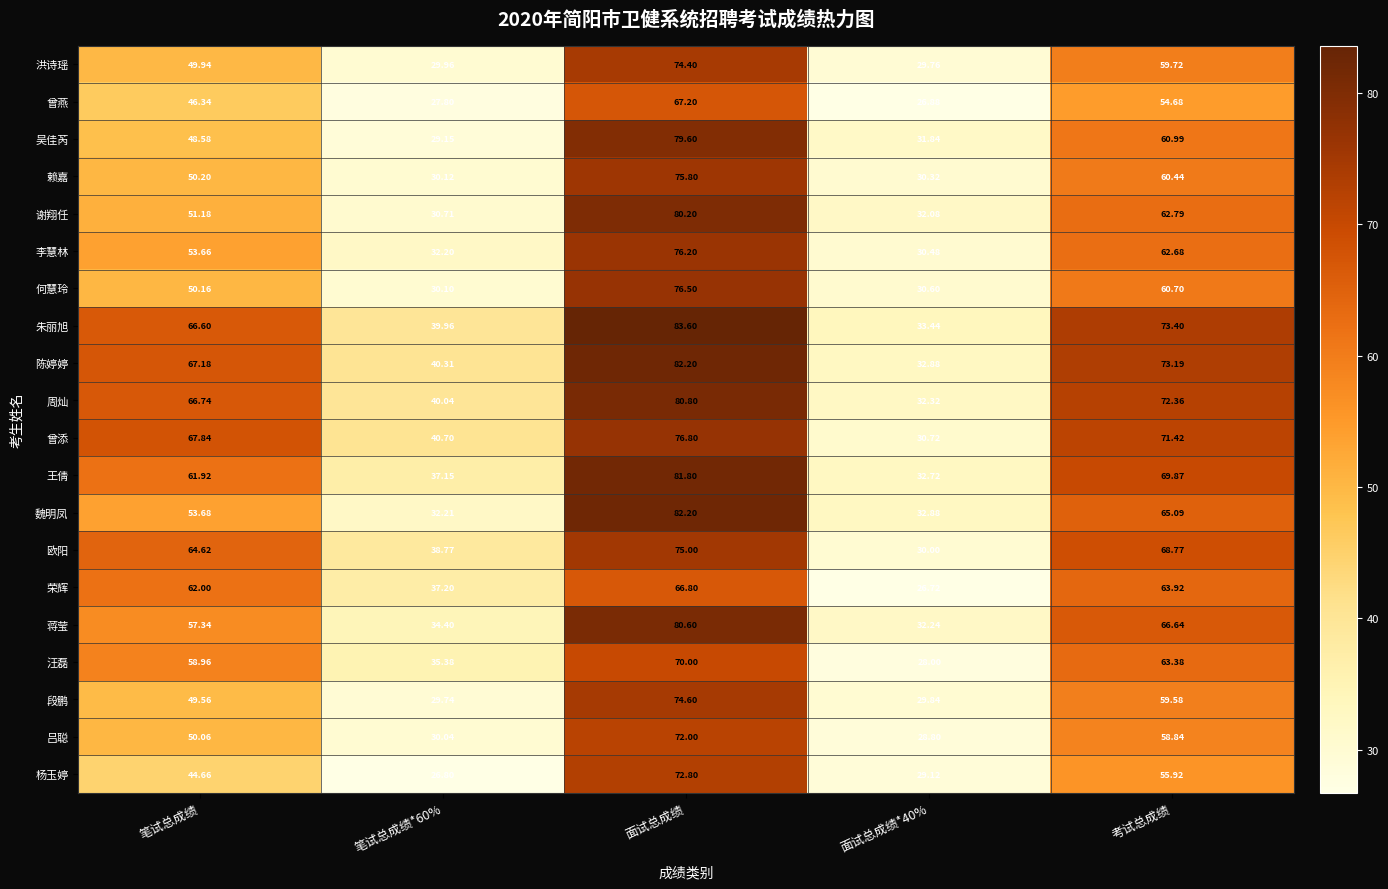

Between 笔试总成绩 and 笔试总成绩*60%, which series saw the biggest shift?

曾添